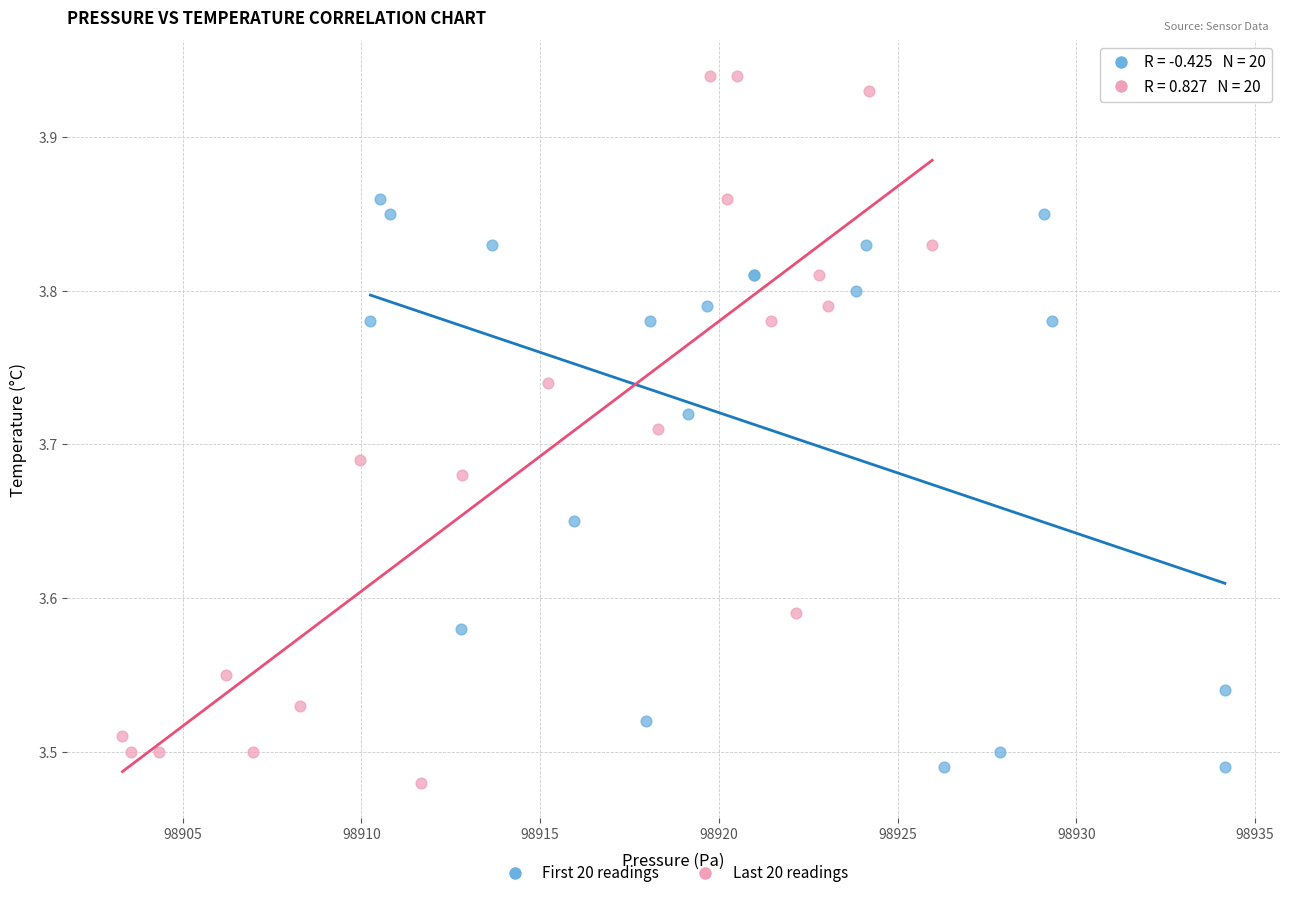

What are all the series names shown in the legend?

First 20 readings, Last 20 readings